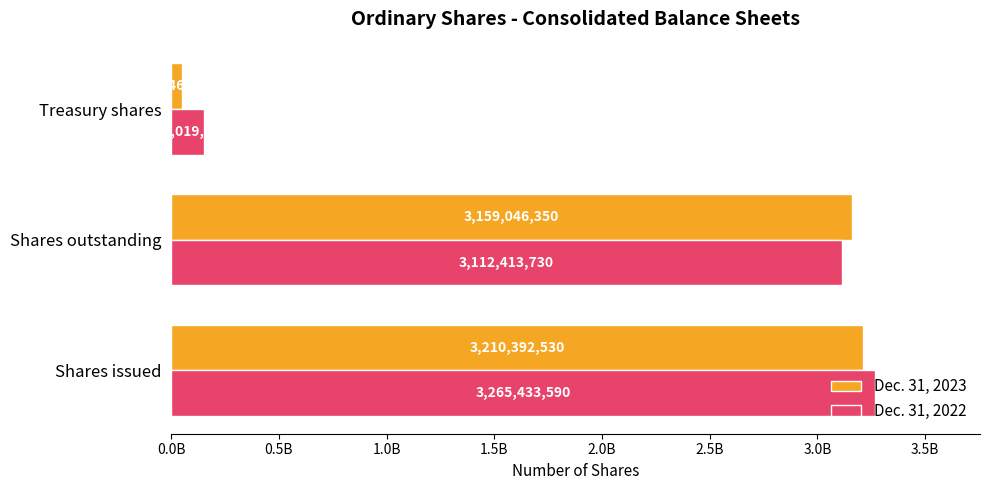

What is the highest value of the Dec. 31, 2023 series?

3210392530